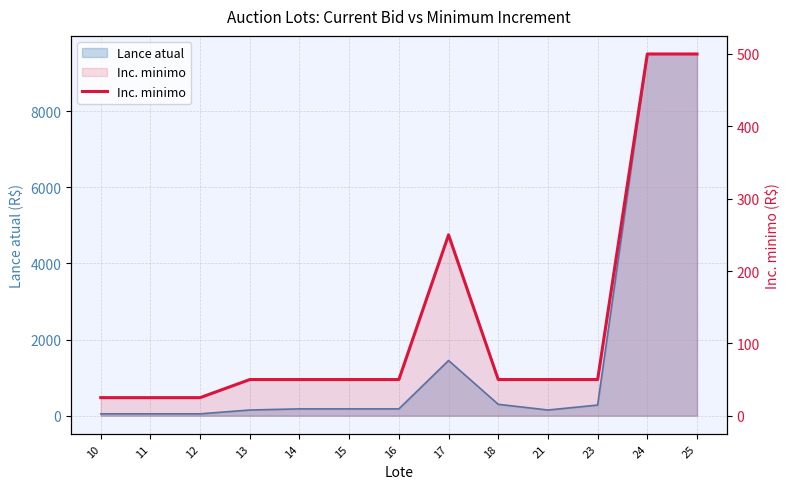

Reading left to right, transcribe all the data shown in this chart.

10=25	11=25	12=25	13=50	14=50	15=50	16=50	17=250	18=50	21=50	23=50	24=500	25=500